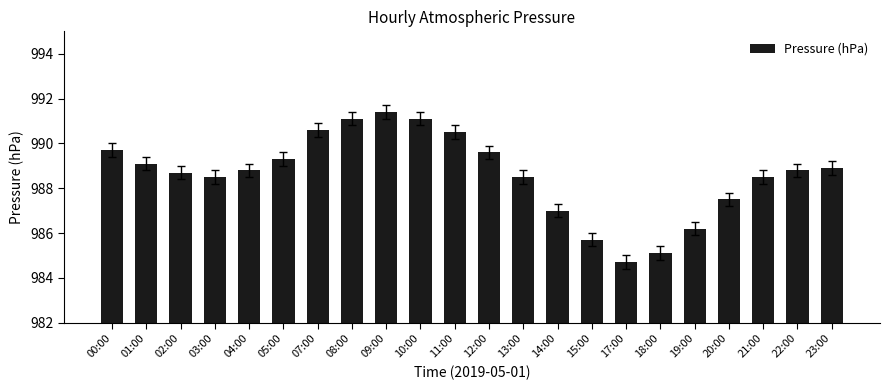

What is the label of the 17th bar from the left?

18:00